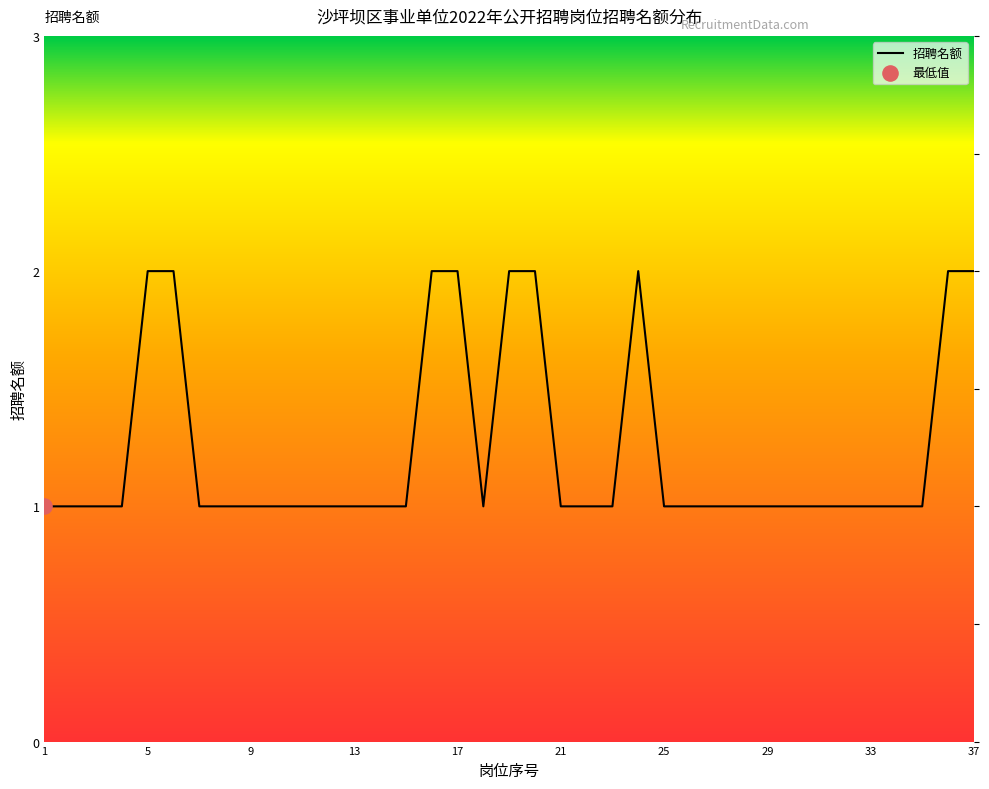

What is the ratio of the value at 33 to the value at 22?

1.0